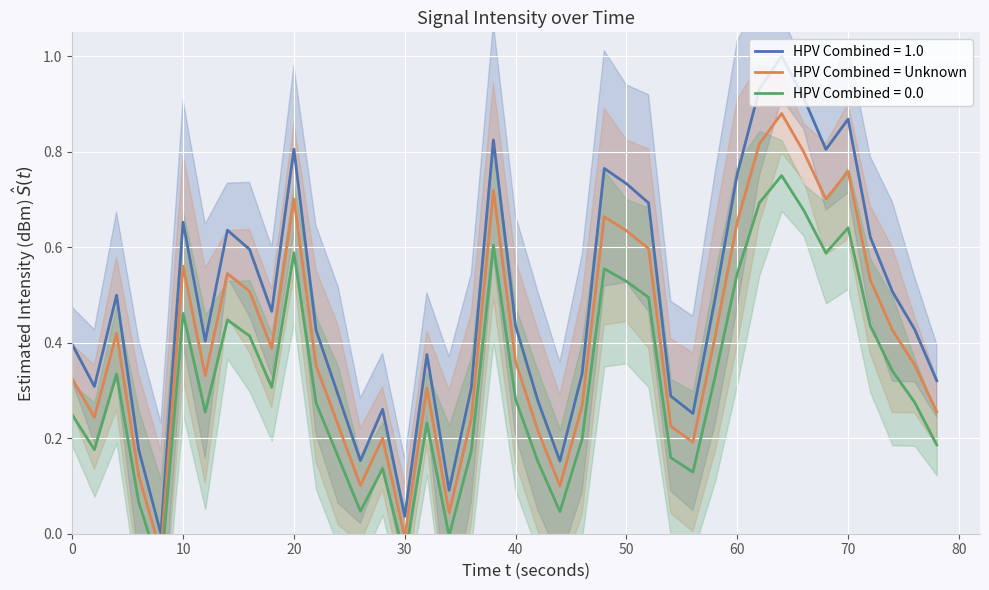

How many points are lower than both their immediate neighbors (excluding endpoints)?

10